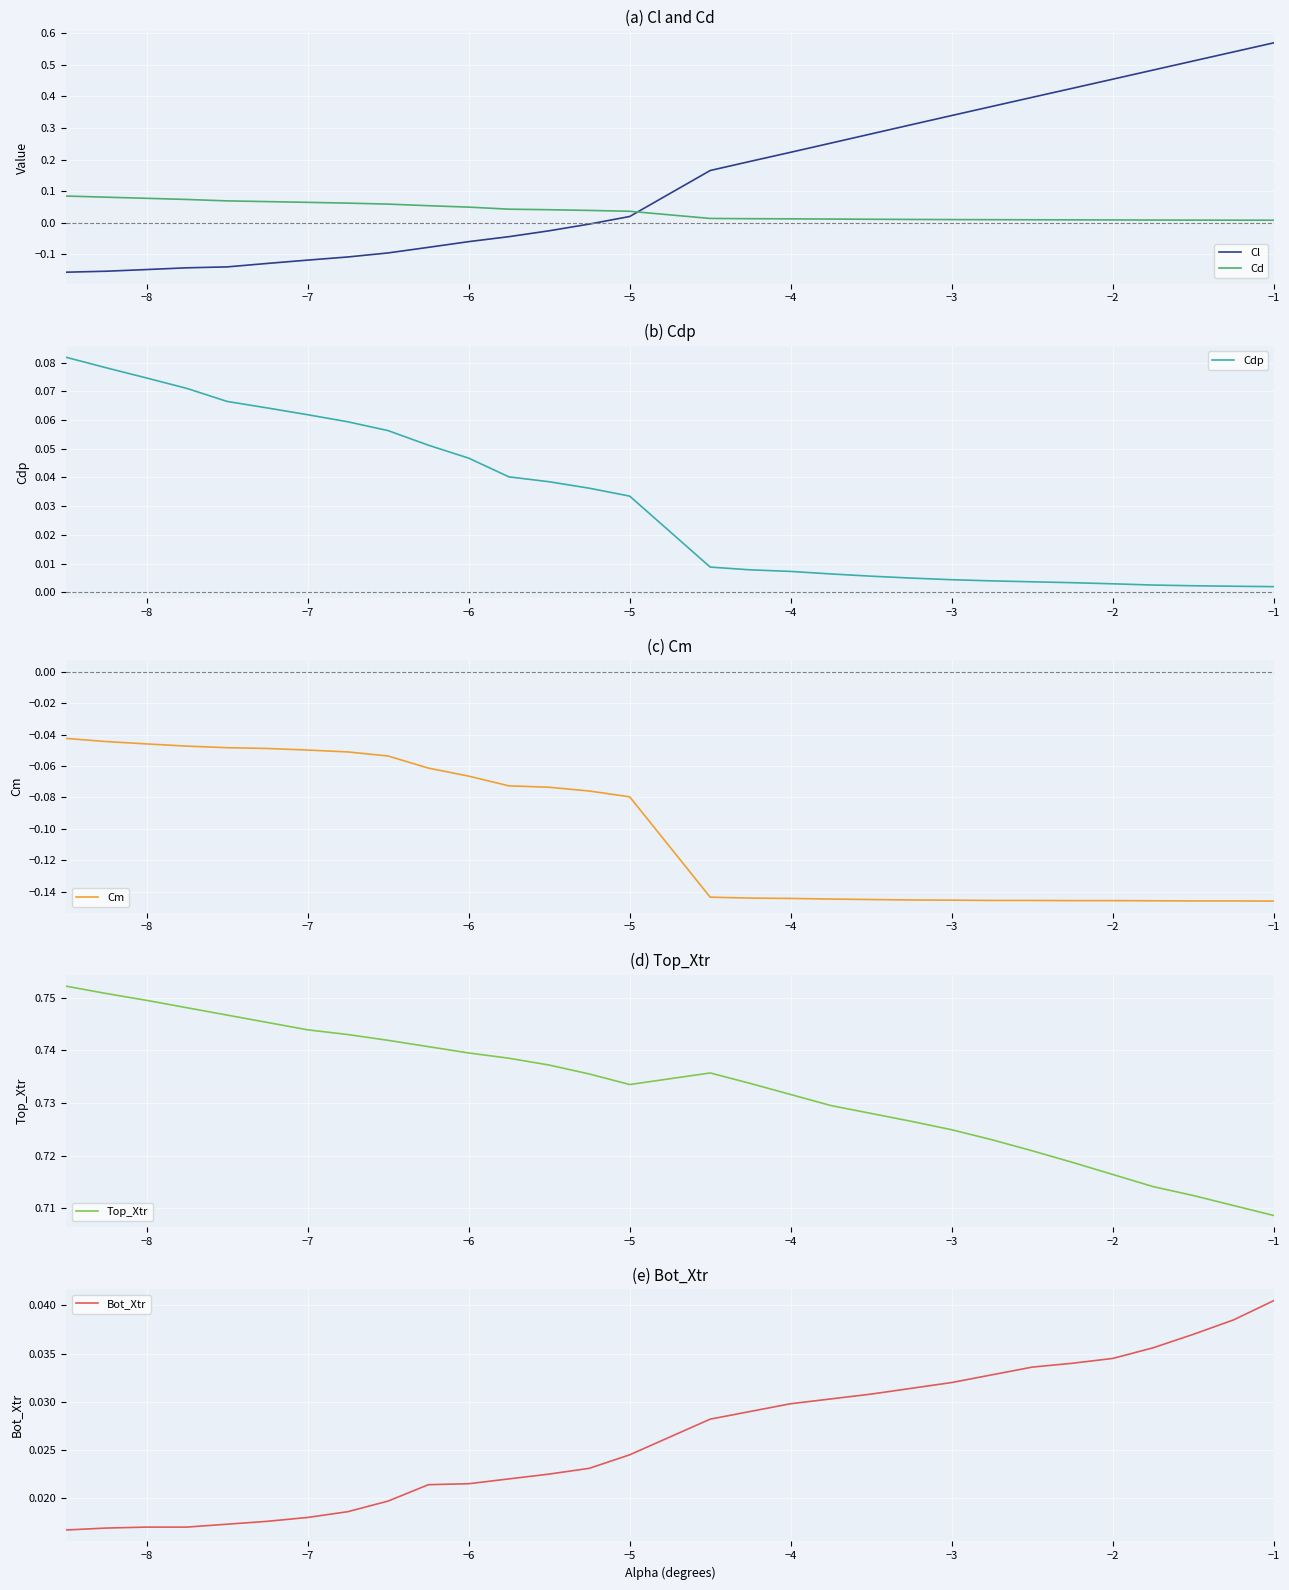

True or false: Bot_Xtr and Top_Xtr cross at least once.

False